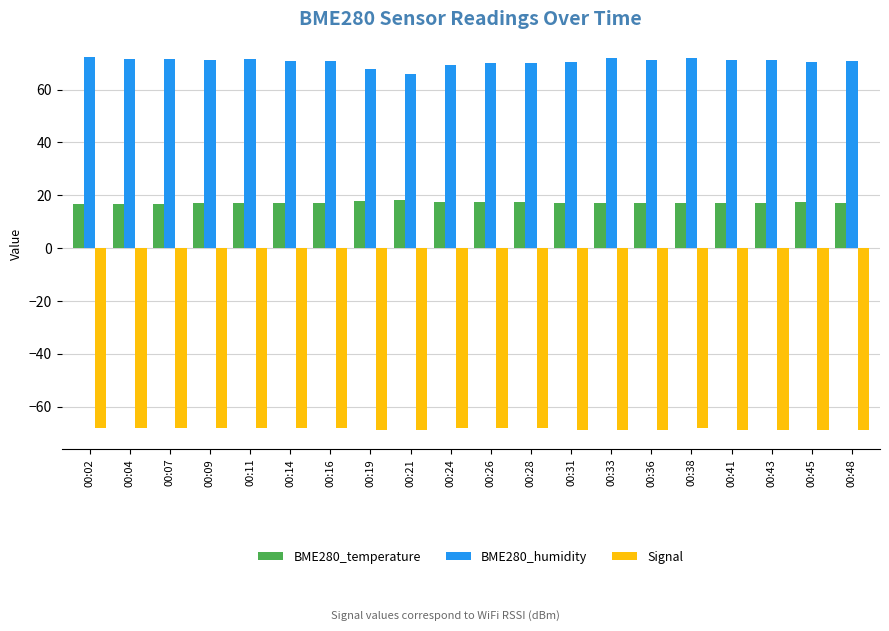

List the series in order of their overall mean, highest first.

BME280_humidity, BME280_temperature, Signal